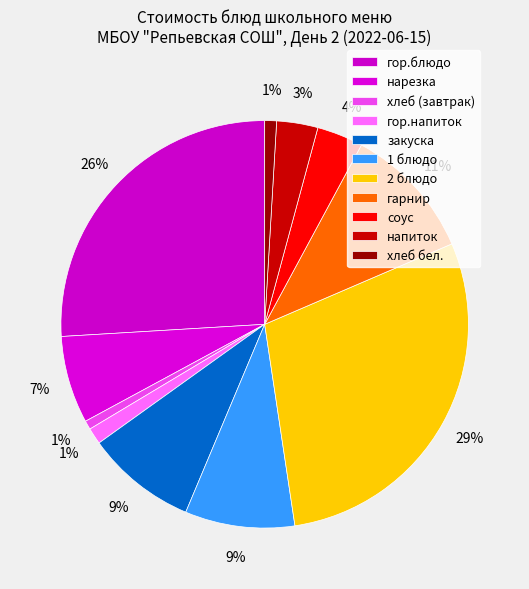

Count the number of slices in the pie.

11